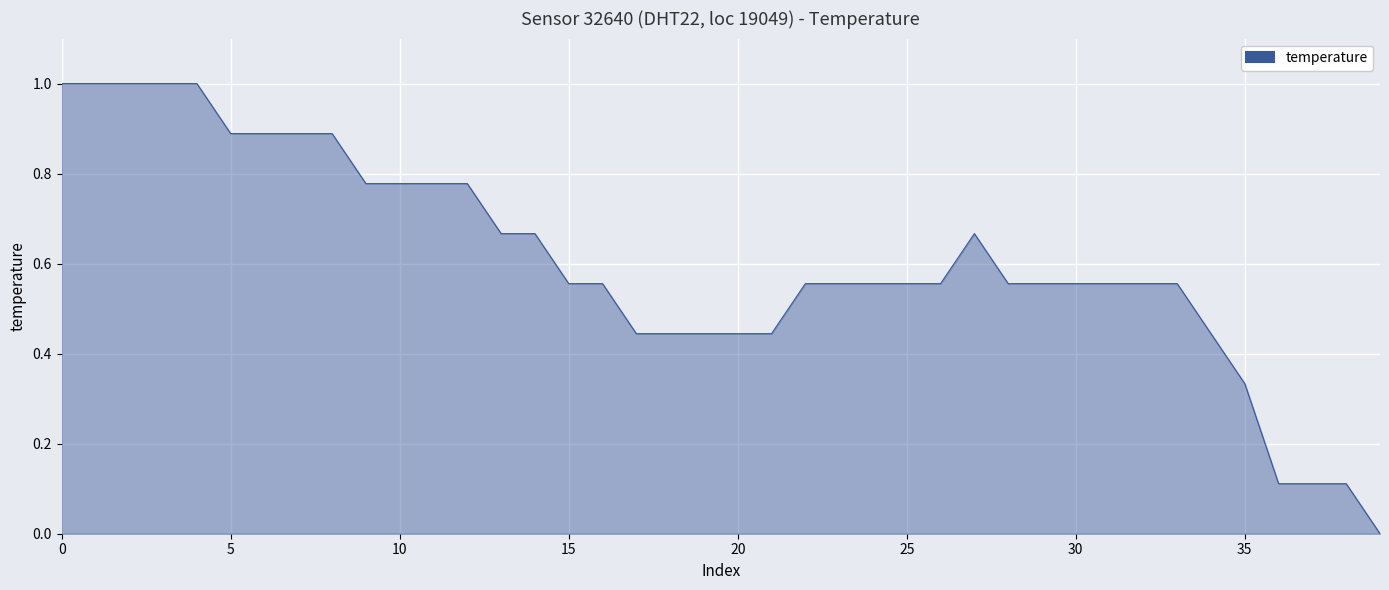

What is the difference between the maximum and minimum values?

1.0